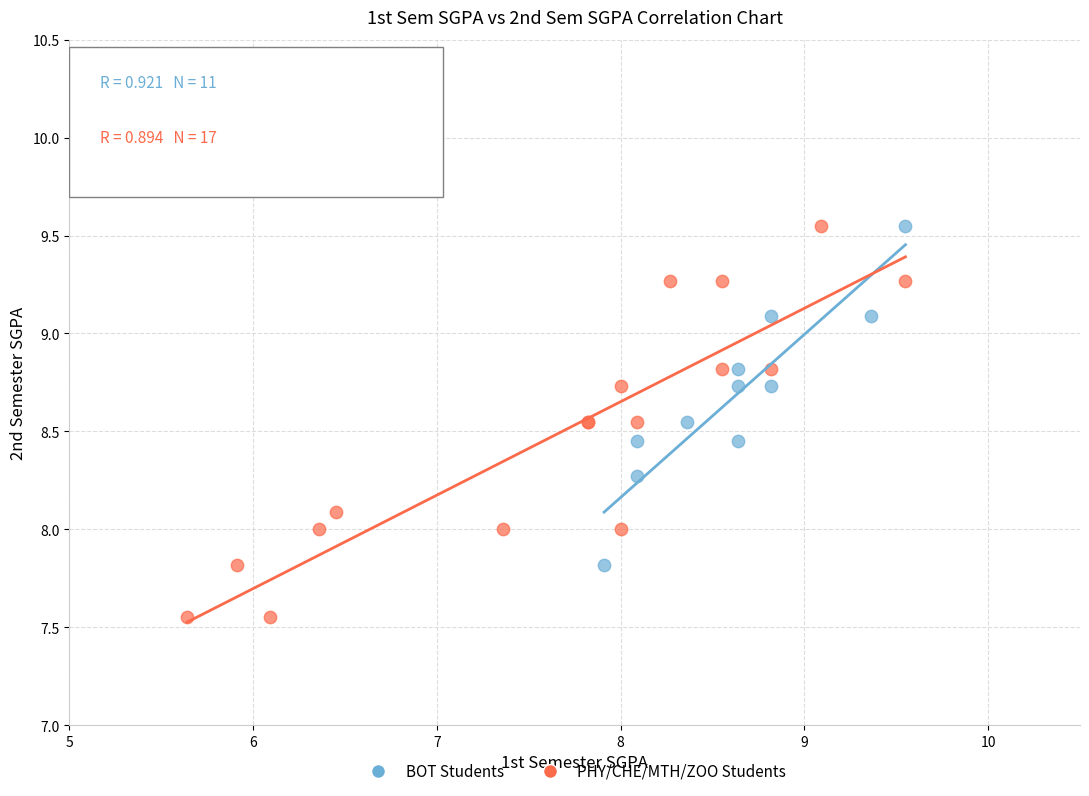

Which series contains the lowest Y value?

PHY/CHE/MTH/ZOO Students